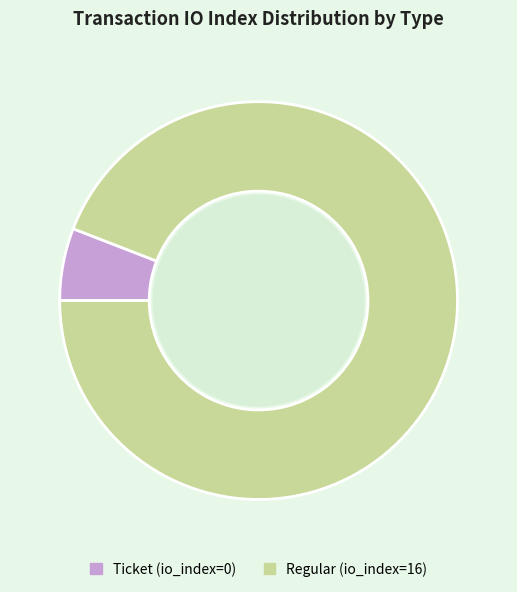

Is the sum of Ticket (io_index=0) and Regular (io_index=16) greater than half?

Yes